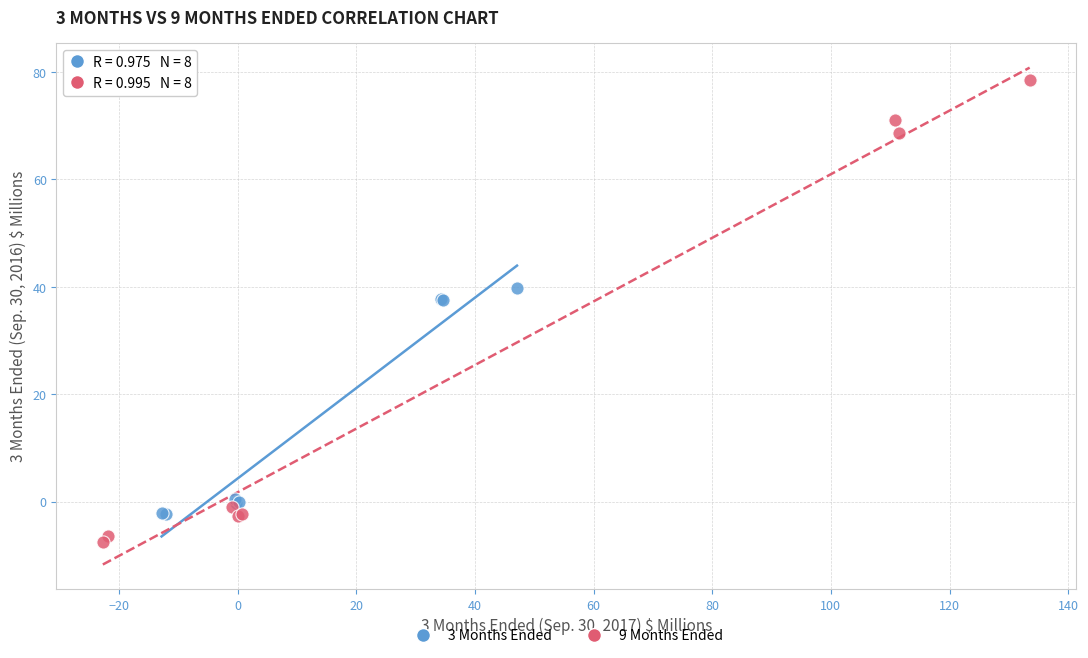

Which series has the widest spread of Y values?

9 Months Ended